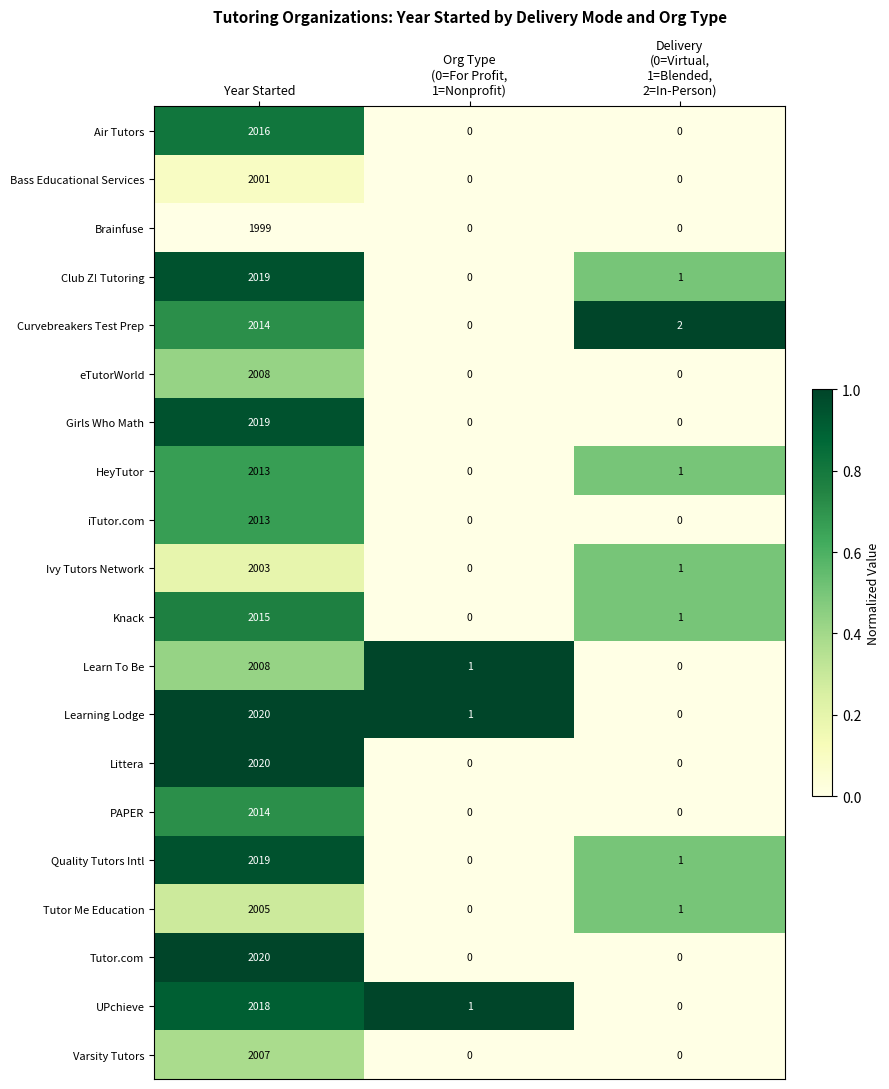

At which label does UPchieve first exceed 1?

Year Started